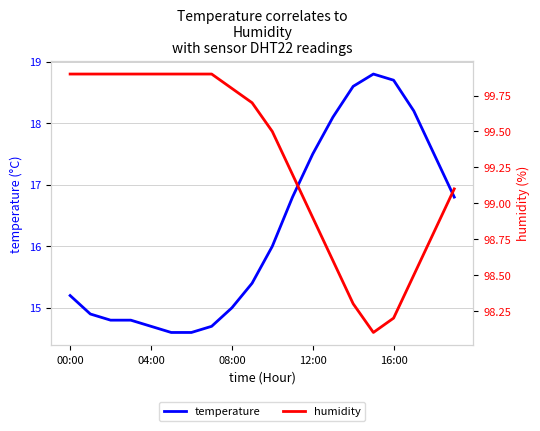

How many interior local peaks does the temperature series have?

1